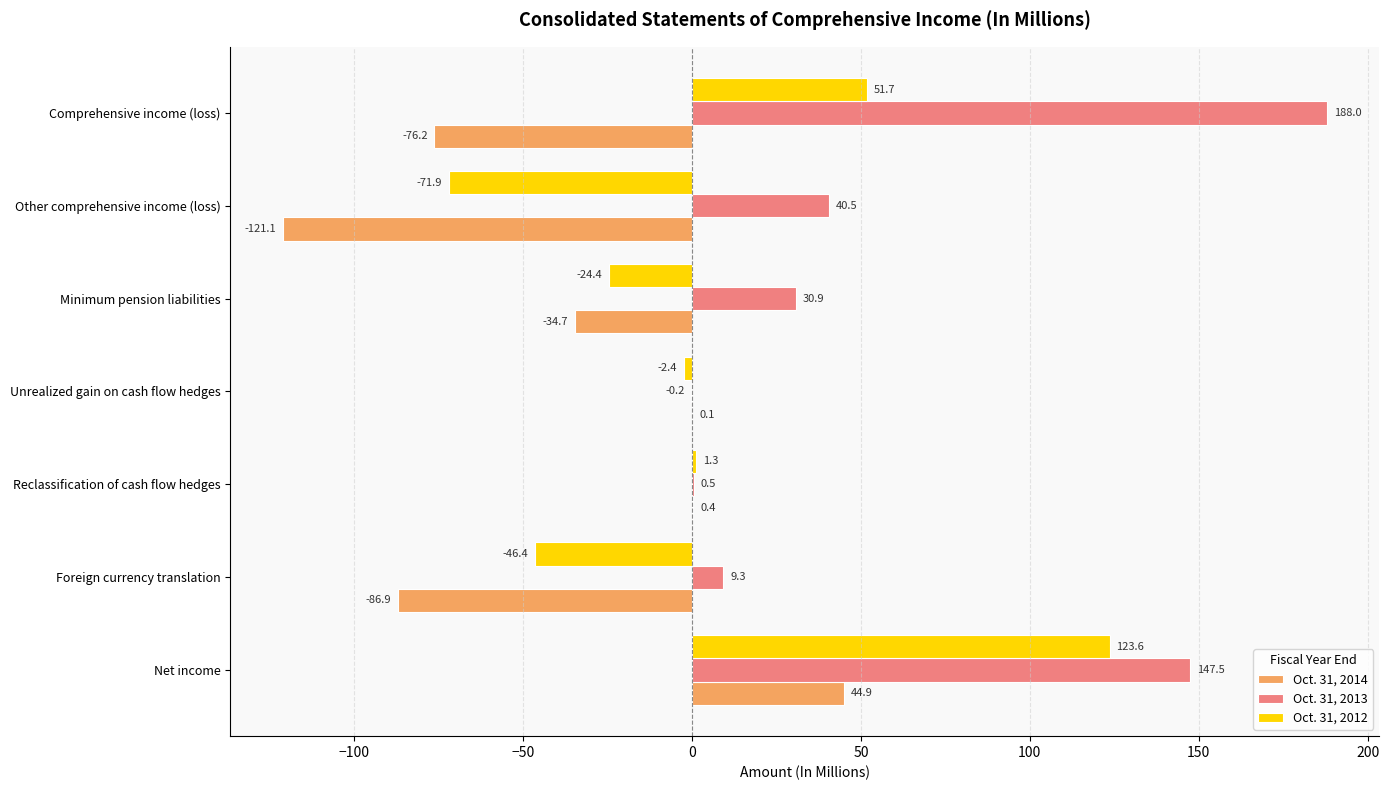

At which label does Oct. 31, 2014 reach its peak?

Net income